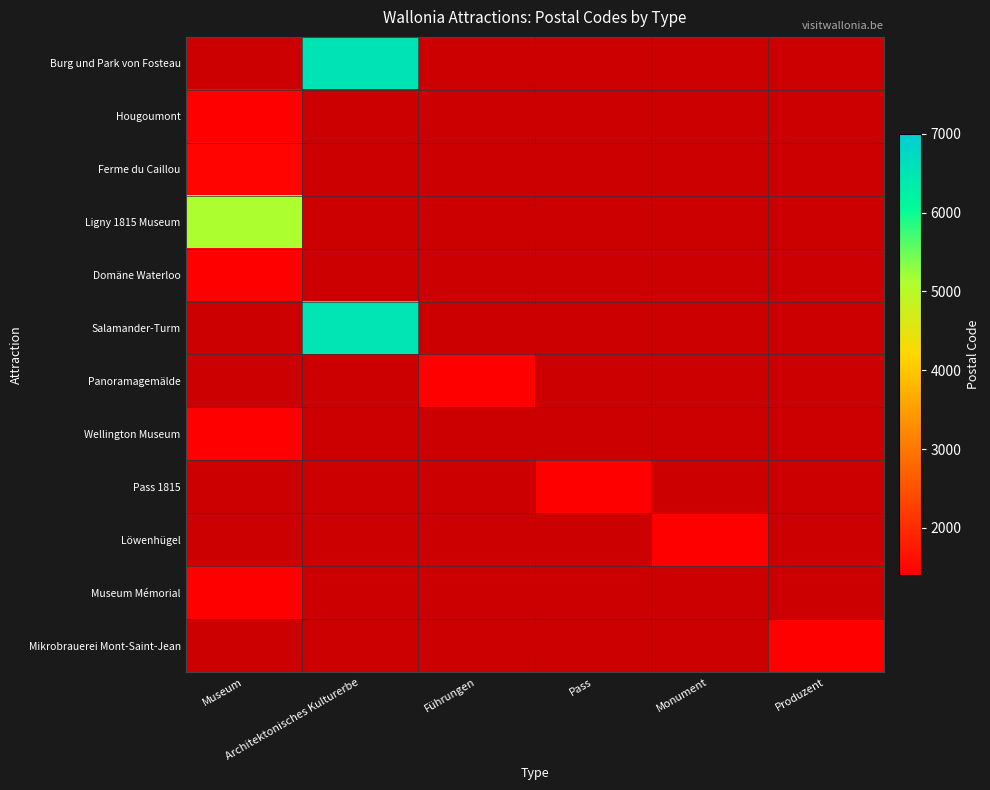

Count the number of data series in this chart.

12